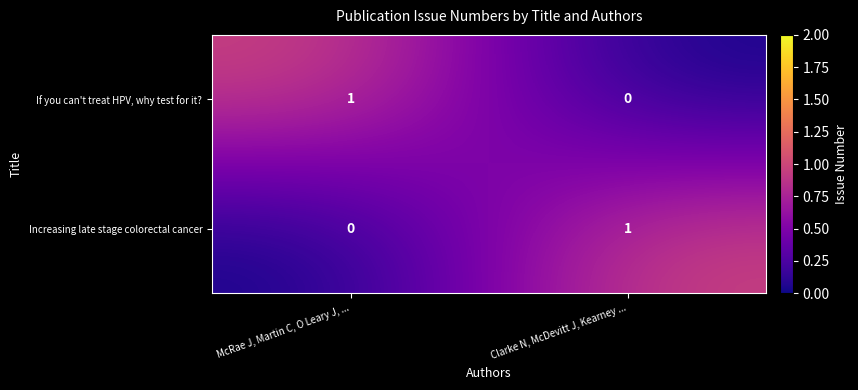

At McRae J, Martin C, O Leary J, ..., list the series in order from smallest to largest.

Increasing late stage colorectal cancer, If you can't treat HPV, why test for it?